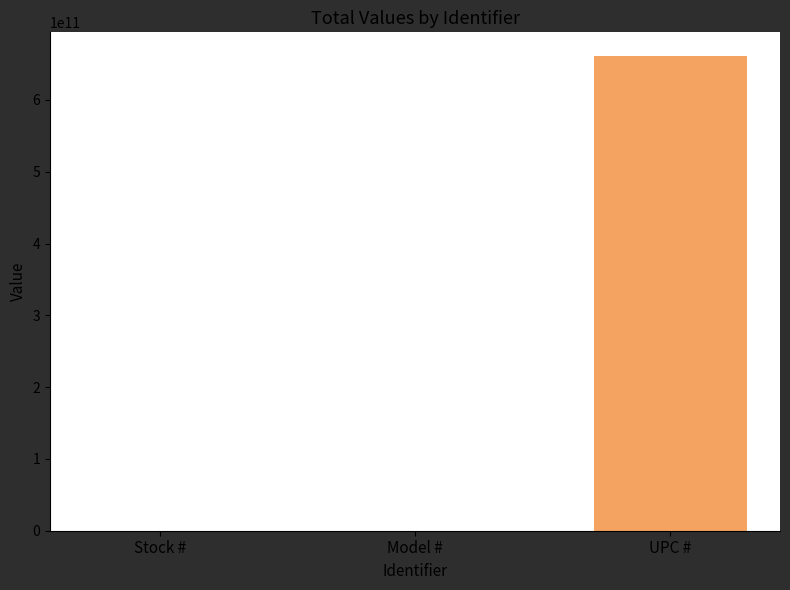

How many distinct data groups are displayed?

3